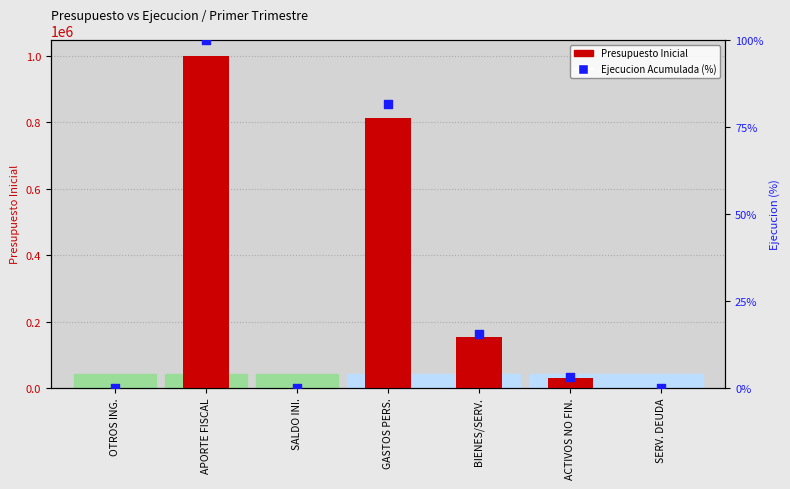

At how many categories does at least one series exceed 345880?

2